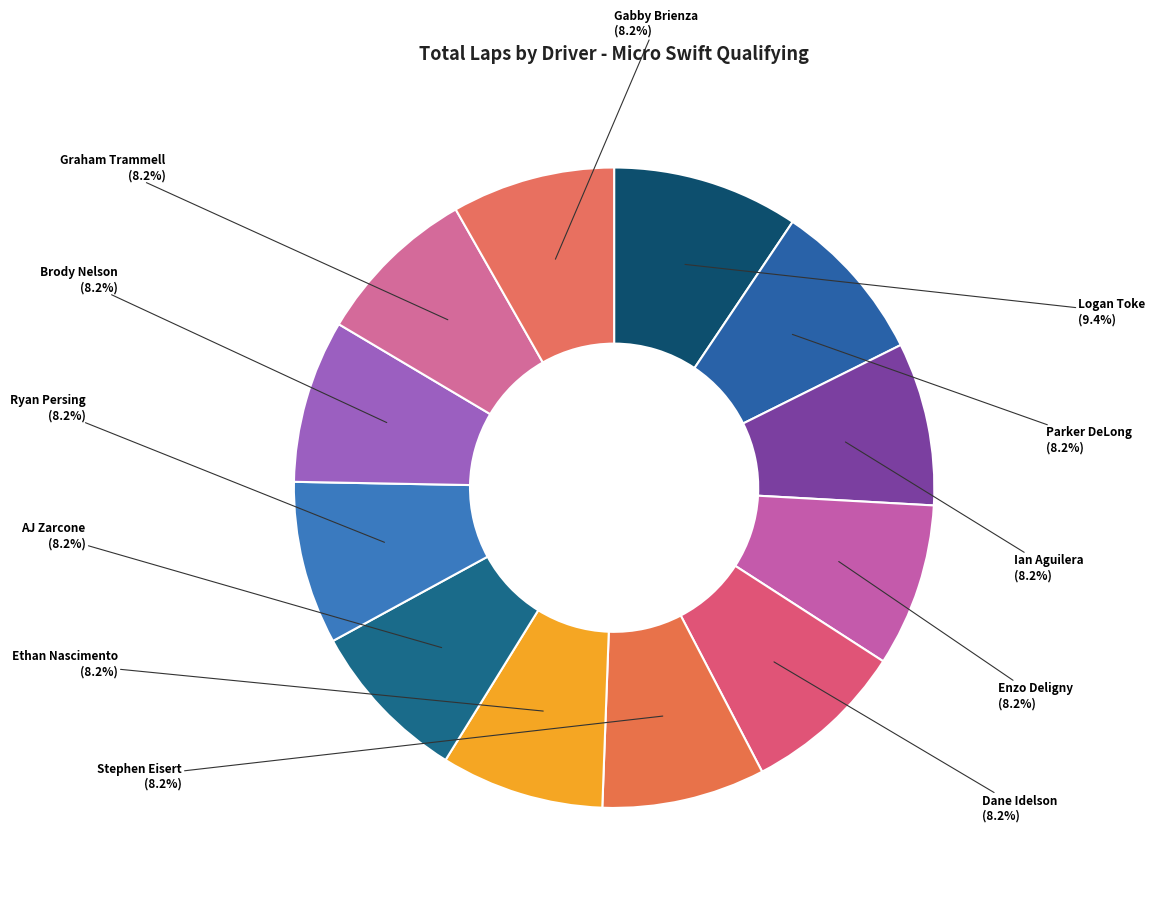

How many slices are in this pie chart?

12